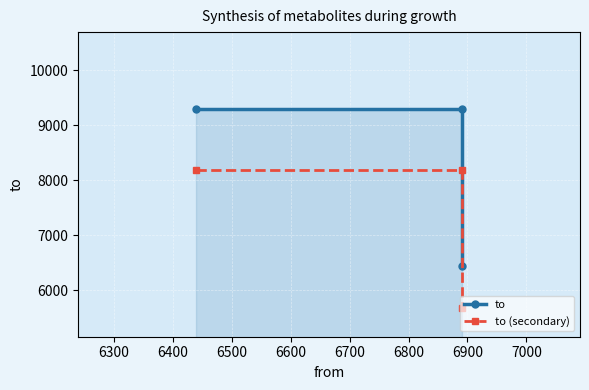

What is the spread (max minus min) of values at 6400?

772.7